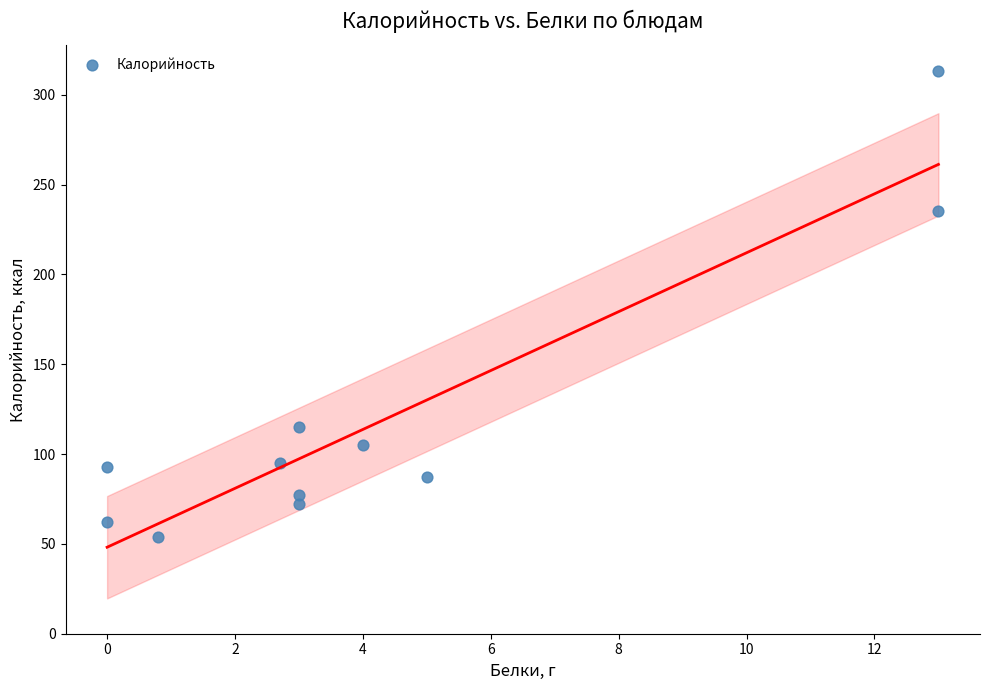

What is the average Y value?

119